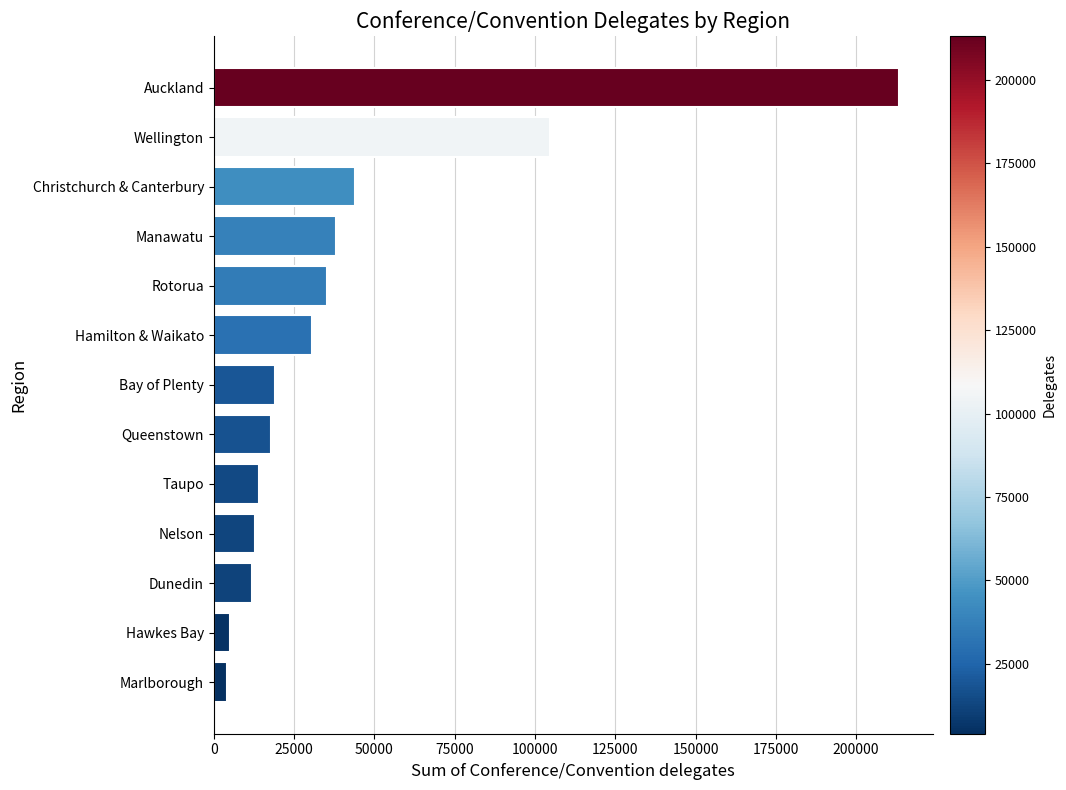

What is the sum of the values at Hawkes Bay and Dunedin?

17198.5